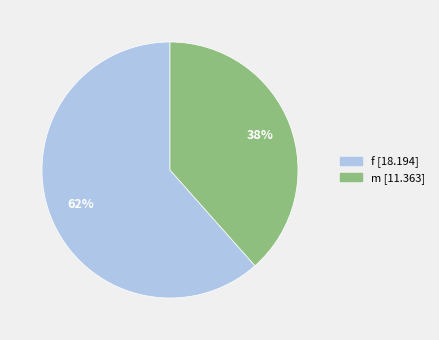

Approximately how many times larger is the value at m compared to f?

0.6